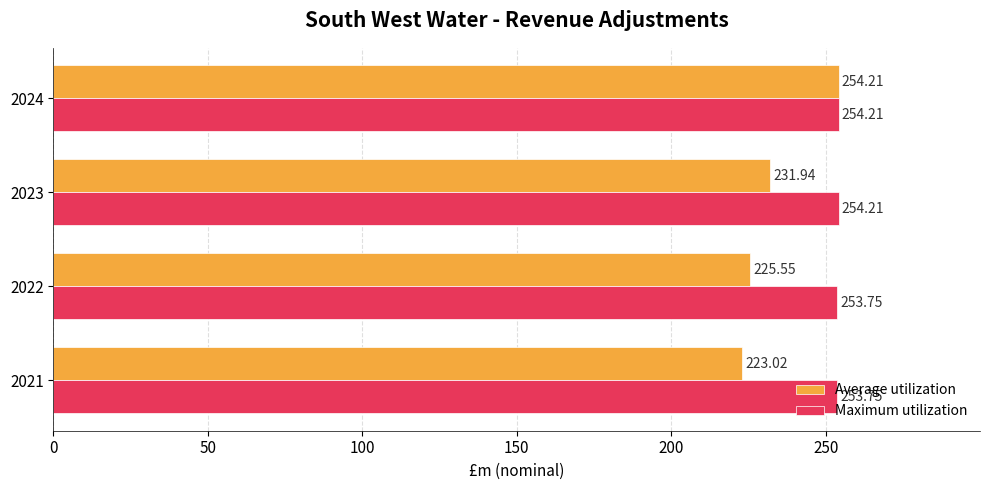

Which series has the largest range (max minus min)?

Average utilization